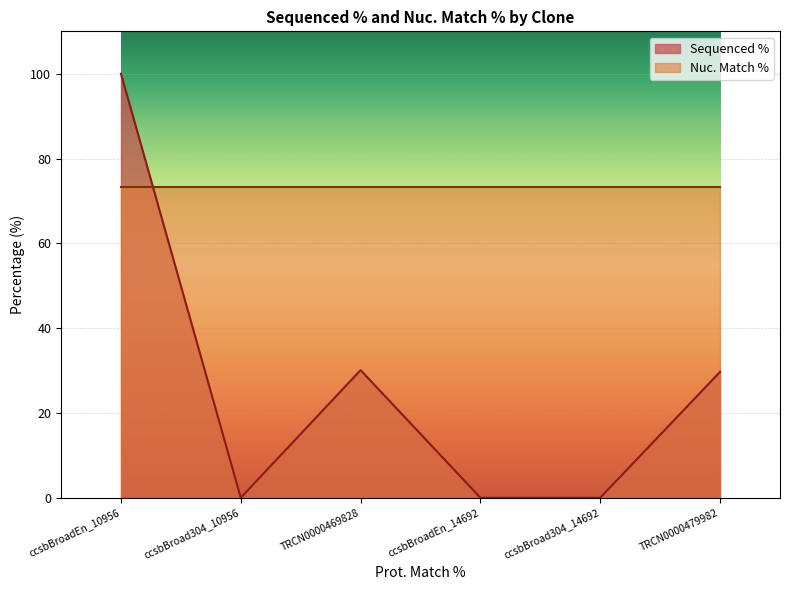

The chart shows a value of -50.5 at ccsbBroadEn_14692. True or false?

False